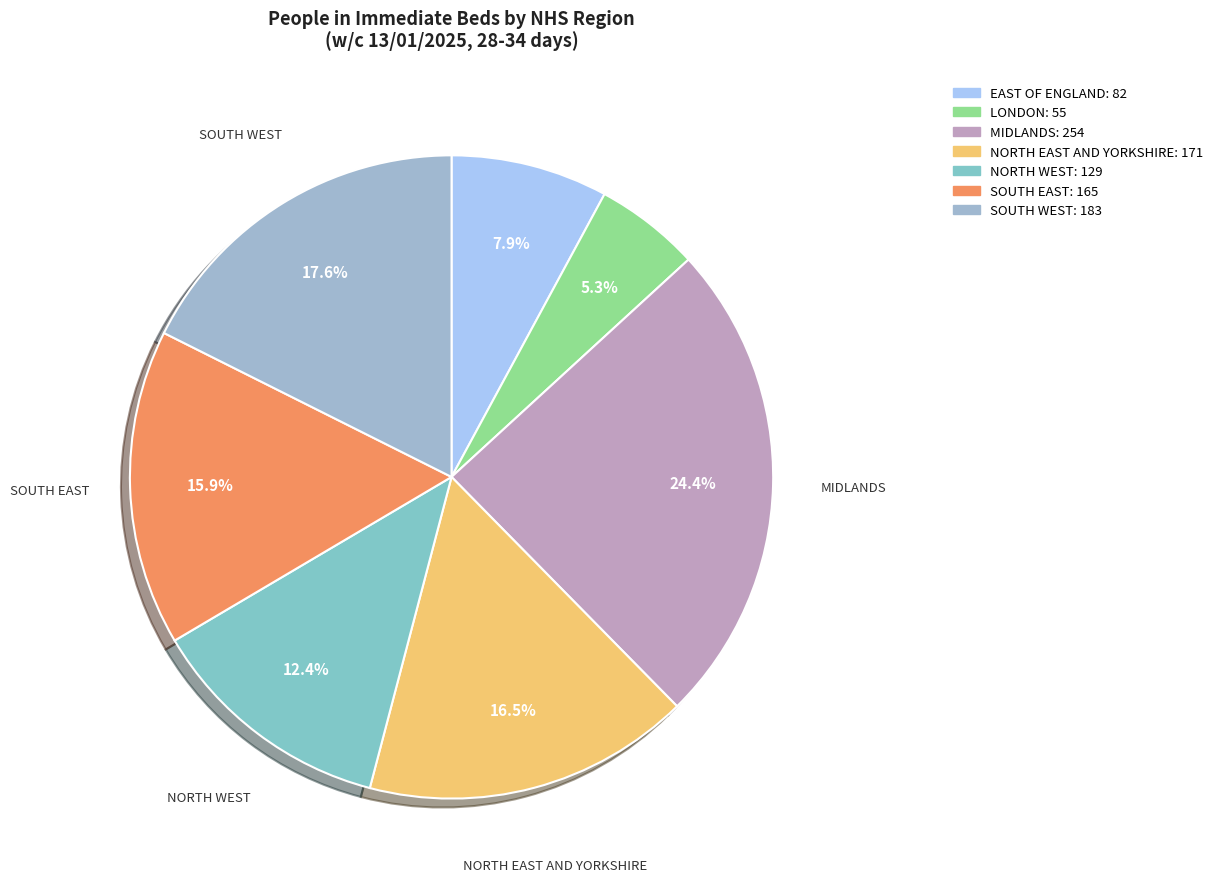

Is there a majority slice in this chart?

No